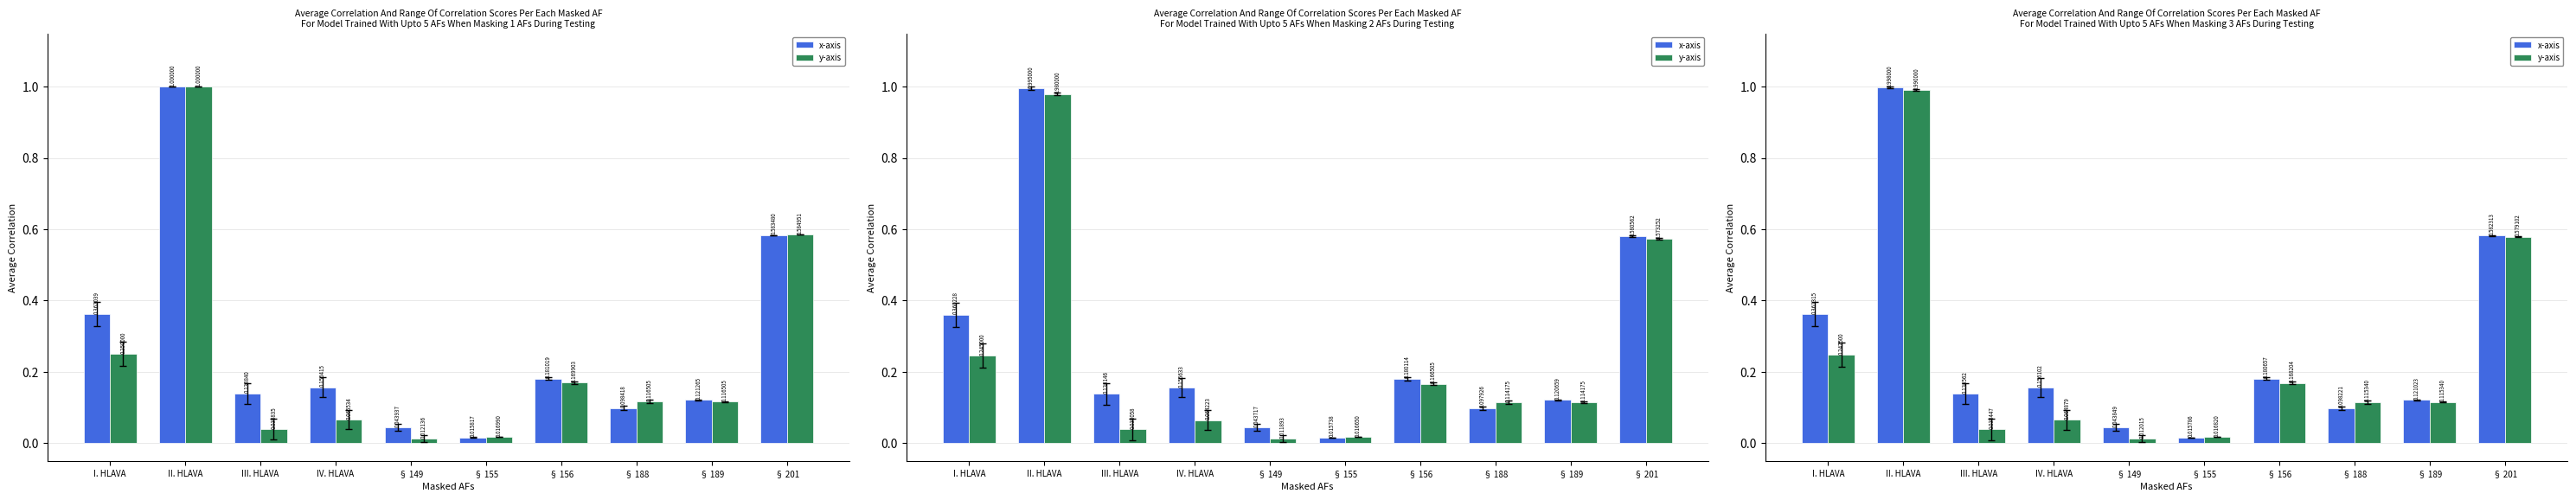

At which label is x-axis closest to 0?

§ 155